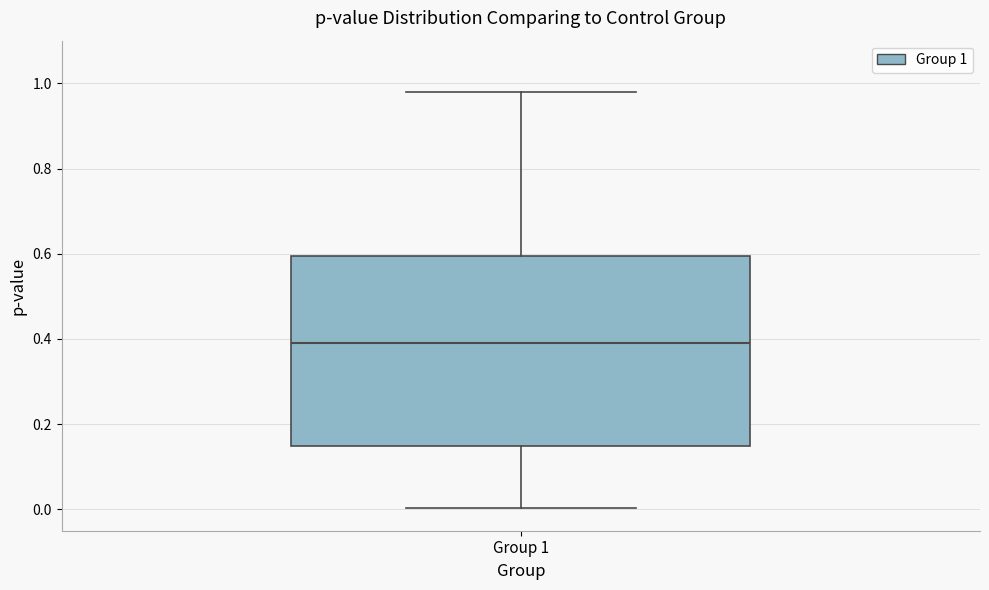

Where does the median line of the box for Group 1 sit on the y-axis? The values are not printed on the chart, so give them approximately, as read against the axis.

0.38